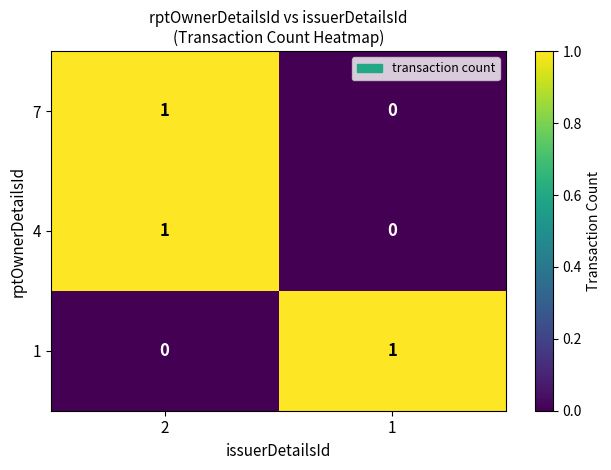

Reading left to right, extract all data points from this chart.

7: 2=1	1=0
4: 2=1	1=0
1: 2=0	1=1